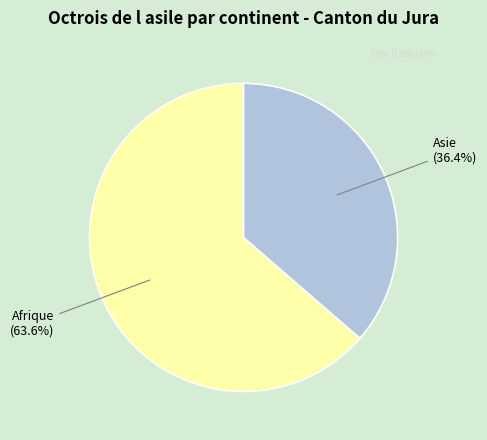

The Afrique slice represents 64% of the pie. True or false?

True